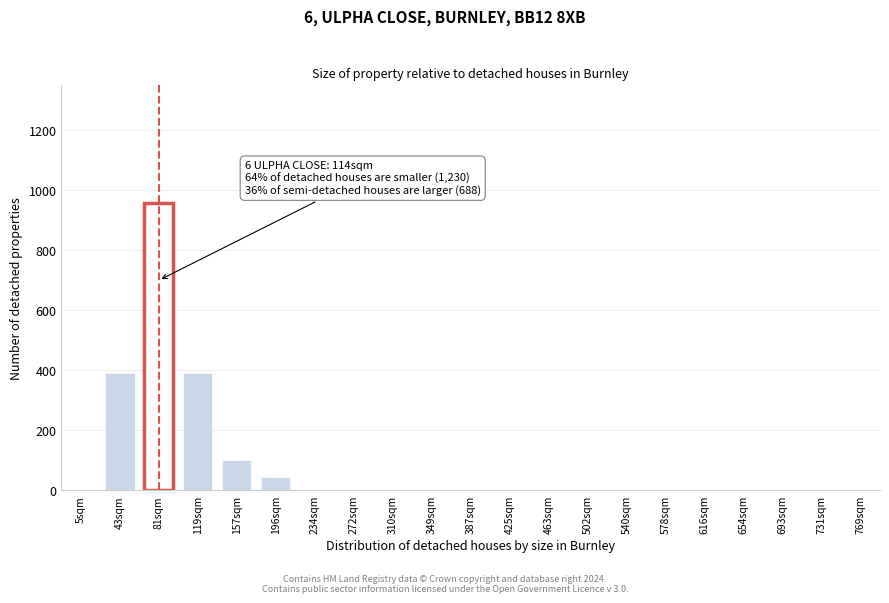

Reading left to right, extract all data points from this chart.

5sqm=0	43sqm=391	81sqm=956	119sqm=391	157sqm=100	196sqm=44	234sqm=0	272sqm=0	310sqm=0	349sqm=0	387sqm=0	425sqm=0	463sqm=0	502sqm=0	540sqm=0	578sqm=0	616sqm=0	654sqm=0	693sqm=0	731sqm=0	769sqm=0